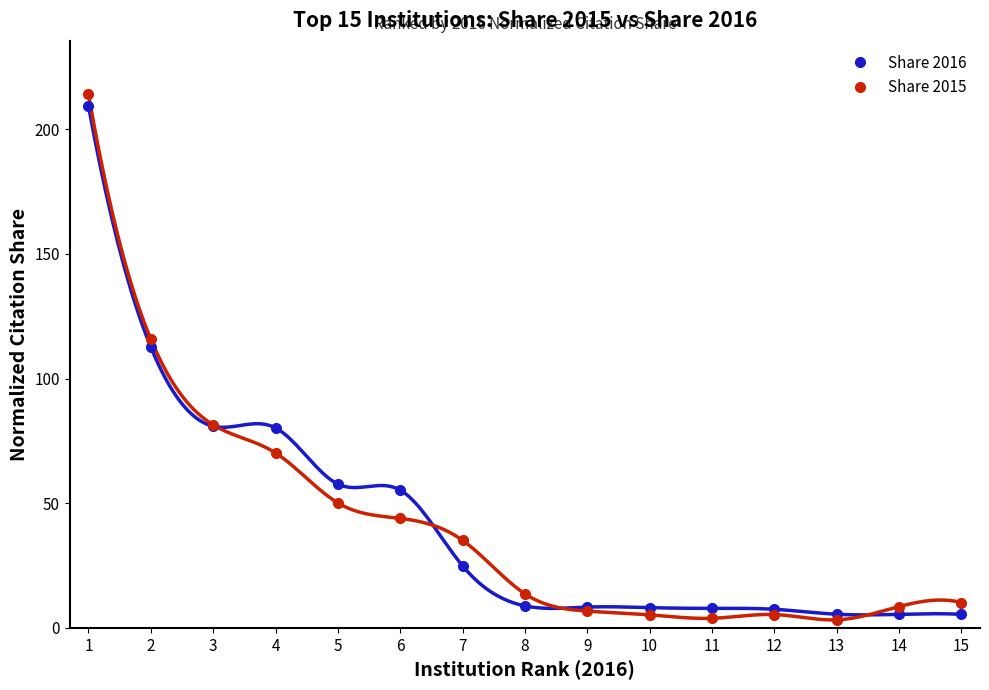

What is the value of the Share 2015 point at the 9th from the left?

6.7